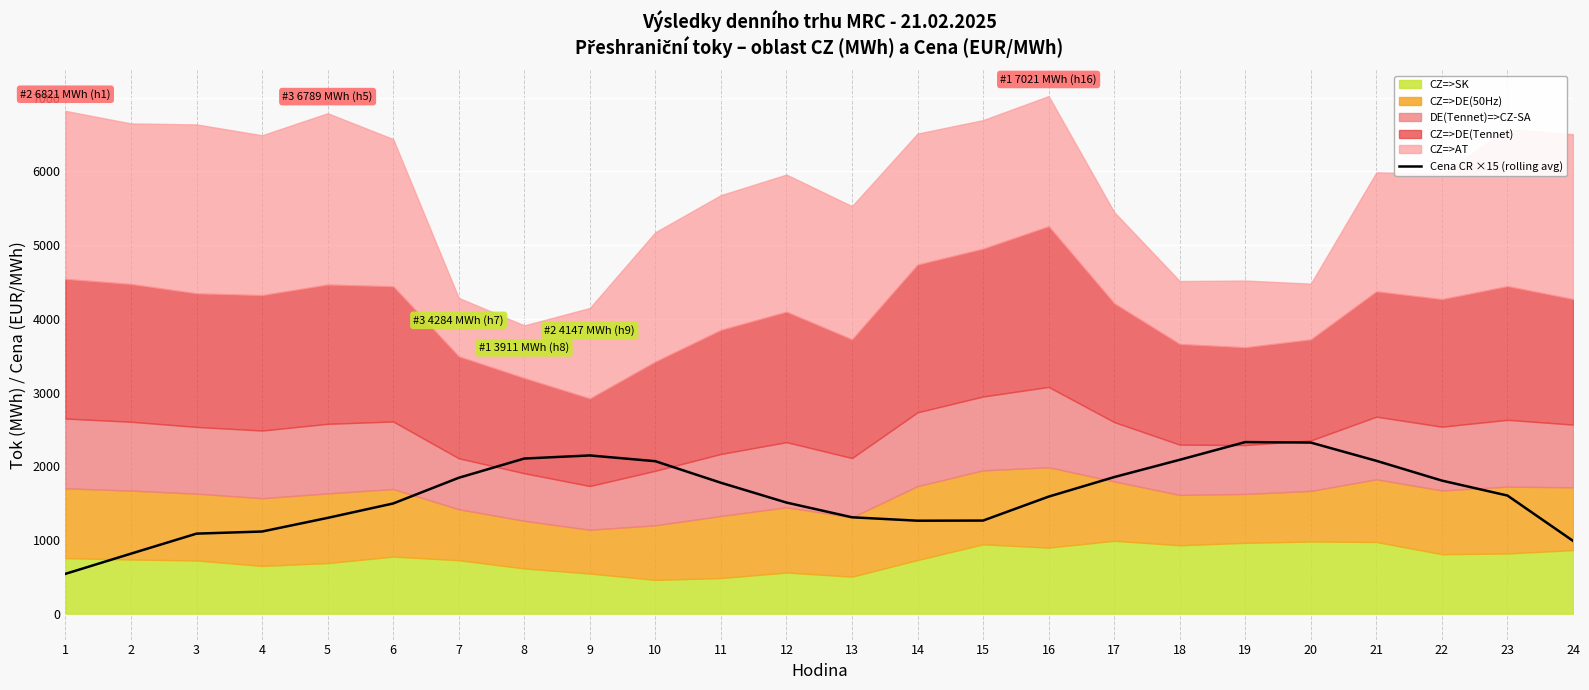

Where does the data first go above 1602?

7